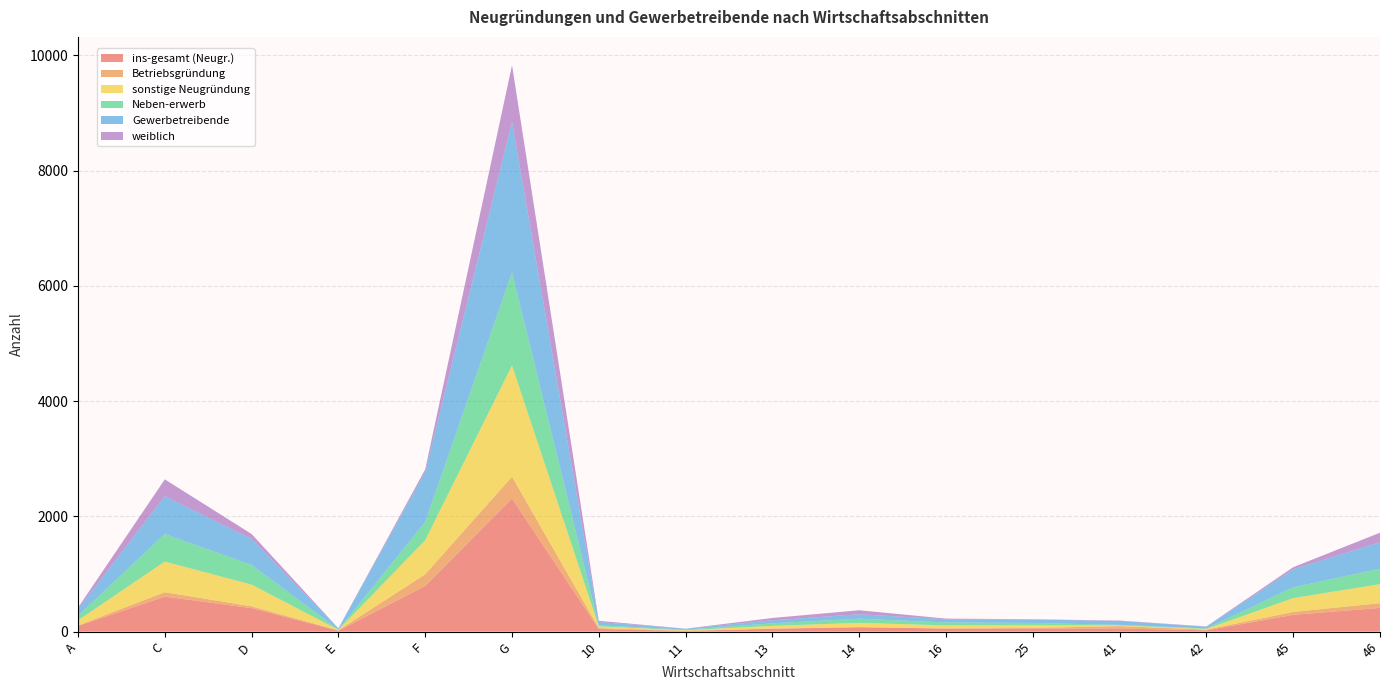

Reading left to right, list all the values displayed in this chart.

ins-gesamt (Neugr.): 98	608	408	16	793	2310	45	12	50	76	54	55	54	23	291	412
Betriebsgründung: 9	77	31	7	203	379	17	2	3	2	1	9	41	12	51	82
sonstige Neugründung: 89	531	377	9	590	1931	28	10	47	74	53	46	13	11	240	330
Neben-erwerb: 80	478	342	5	317	1614	20	10	44	72	51	41	9	9	187	269
Gewerbetreibende: 114	656	451	19	868	2615	57	17	52	78	56	59	68	30	313	459
weiblich: 26	293	85	1	45	982	21	0	41	69	11	5	7	5	36	165